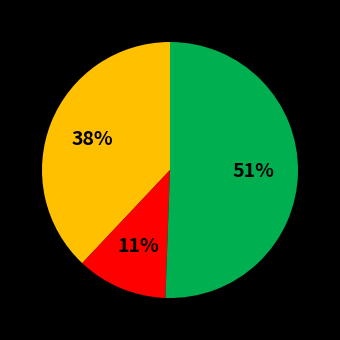

Is there a majority slice in this chart?

Yes